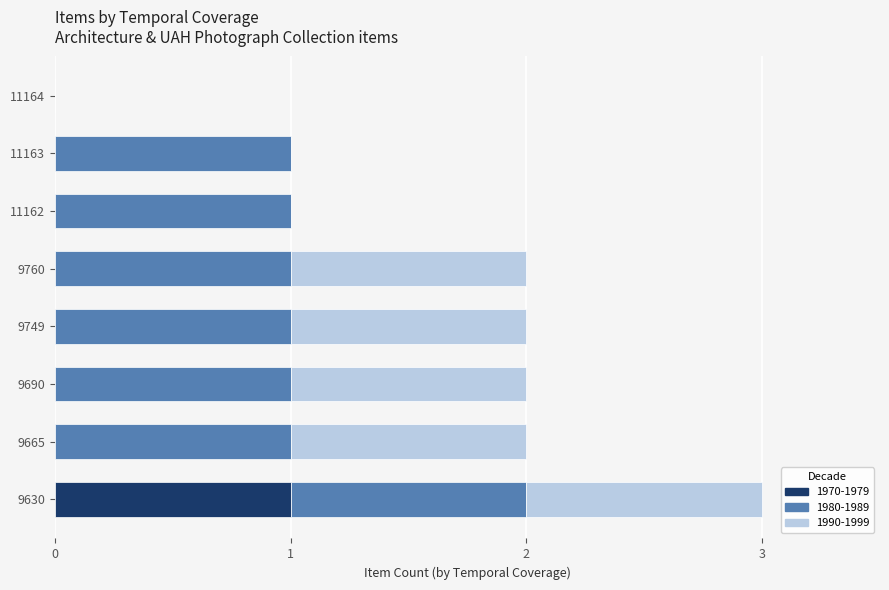

The value of 1970-1979 at 9630 is 0. True or false?

False